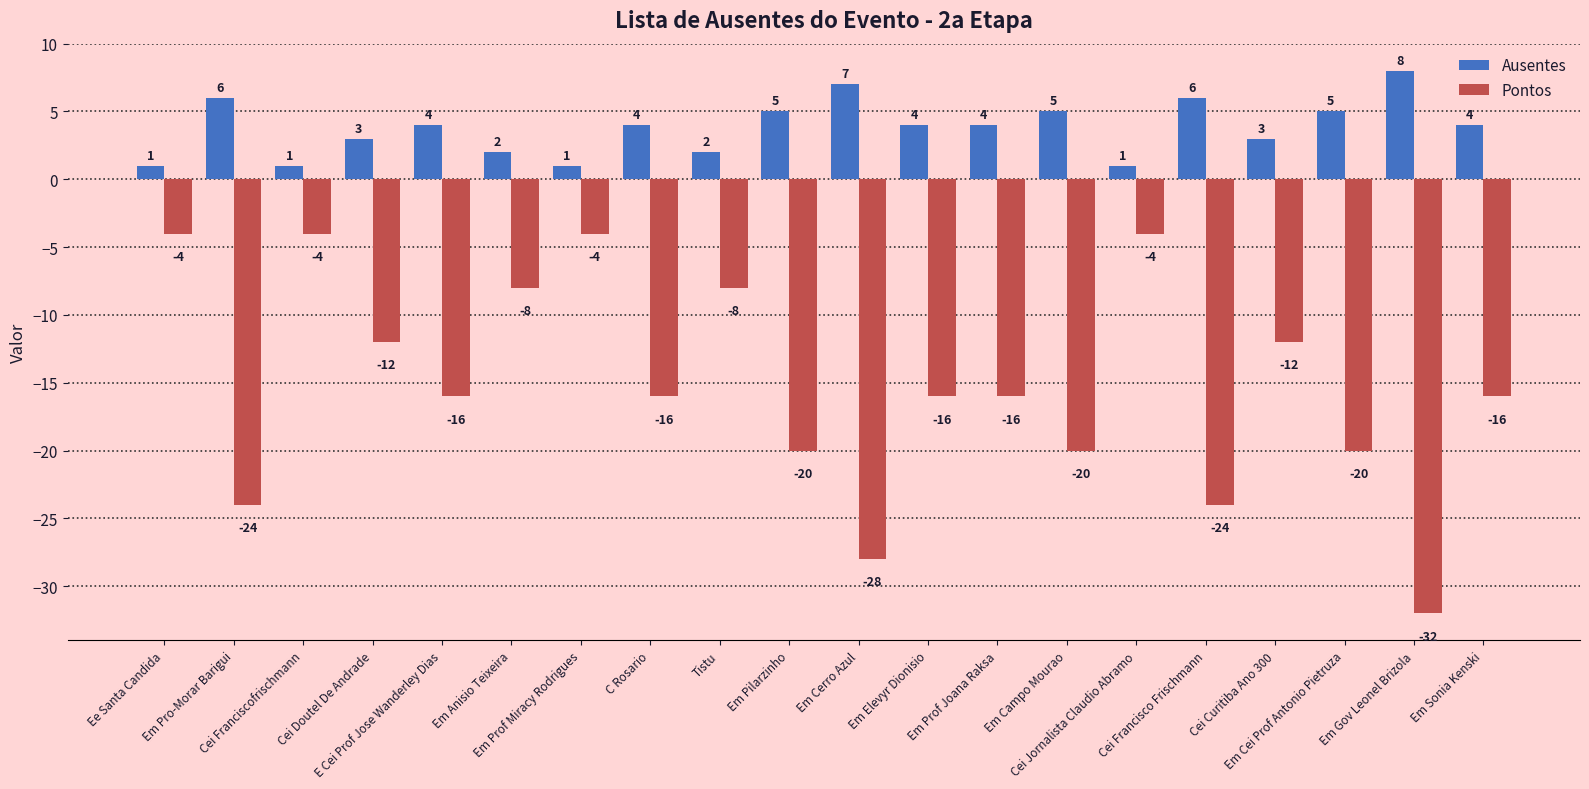

Which series has the largest range (max minus min)?

Pontos